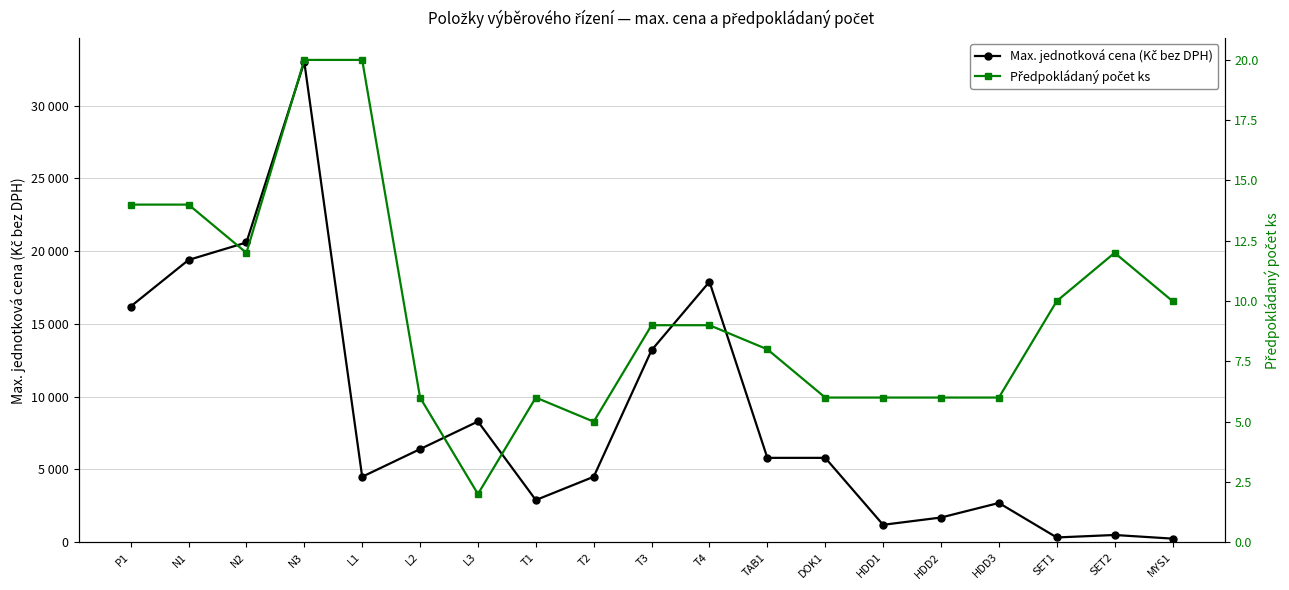

Does the chart have visible grid lines?

Yes